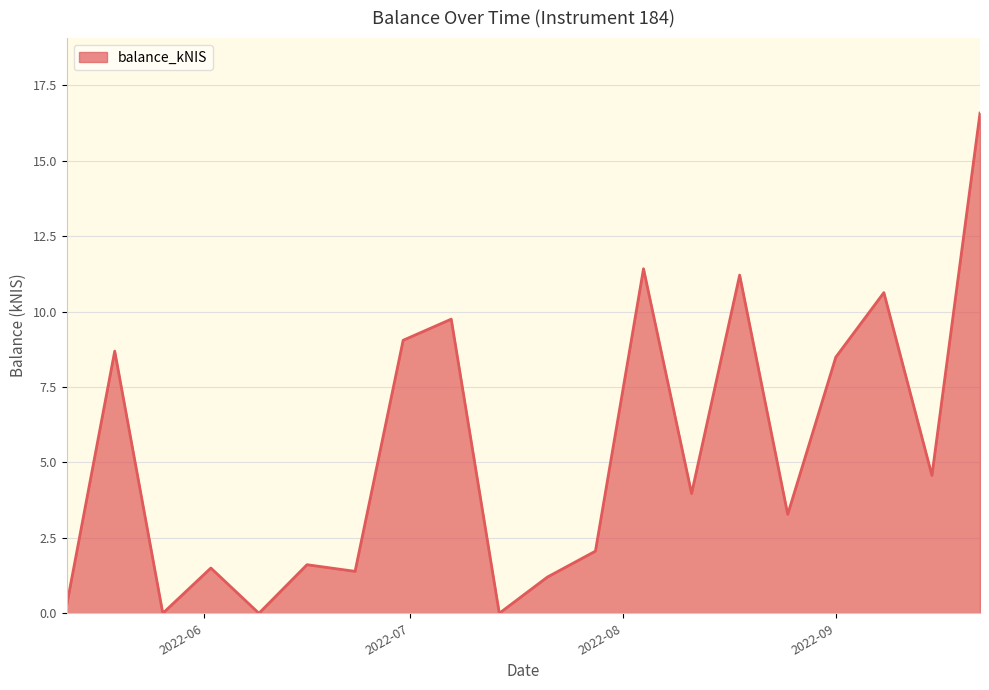

What is the greatest value displayed?

16.6